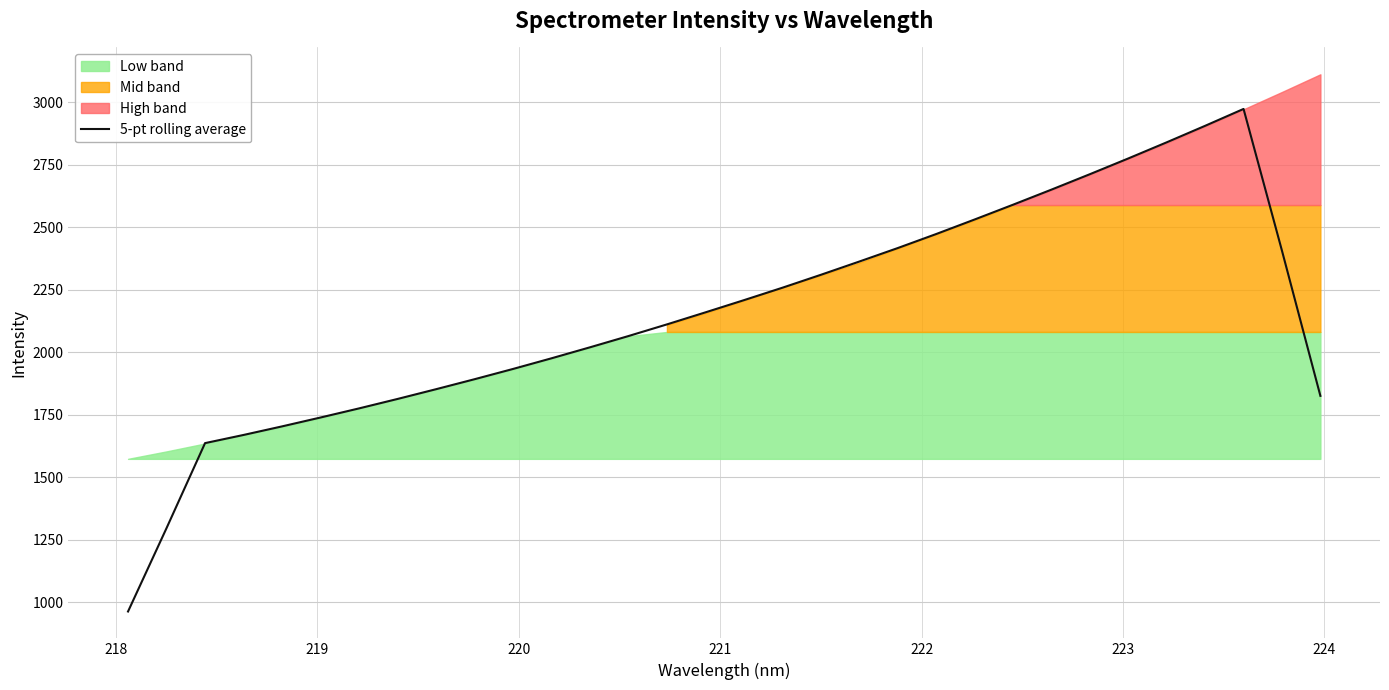

What is the greatest value displayed?

2973.4